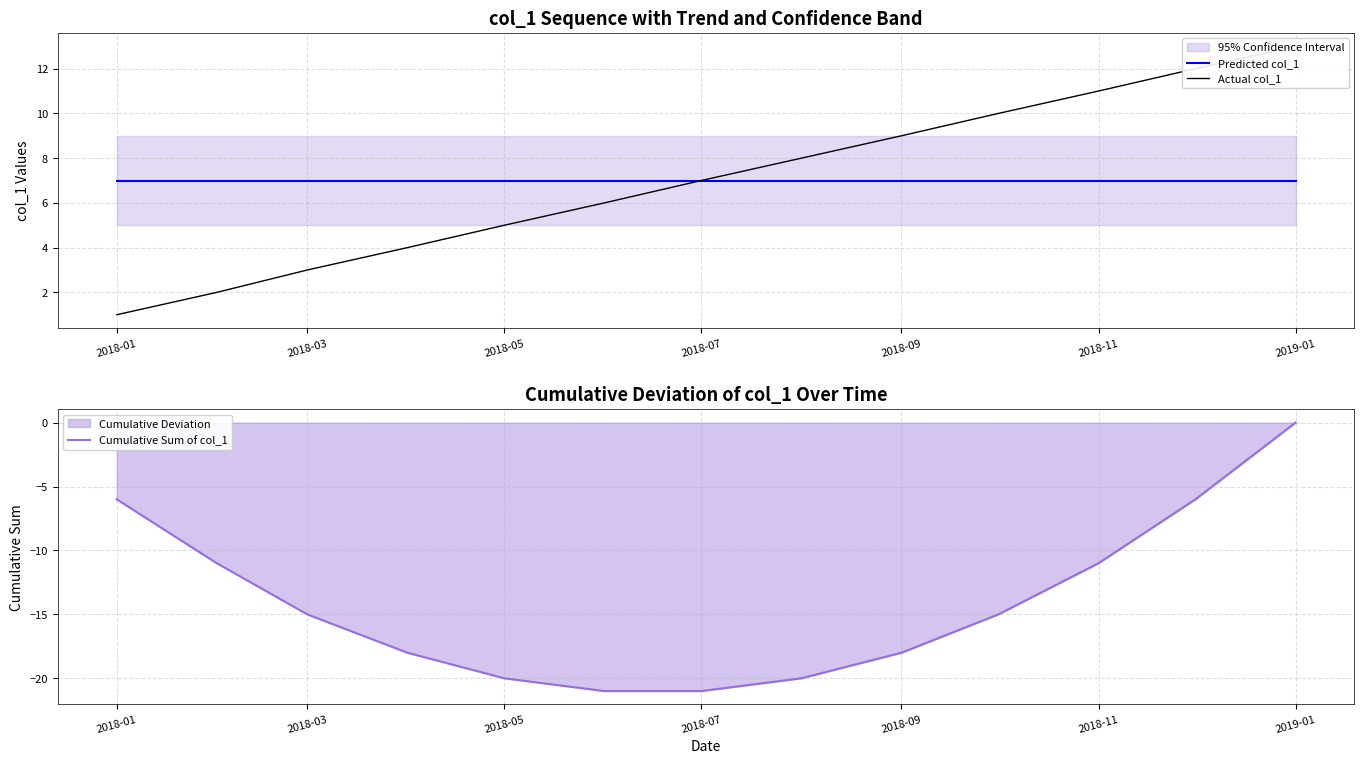

Is it true that Cumulative Sum of col_1 equals -9 at 2018-03?

False